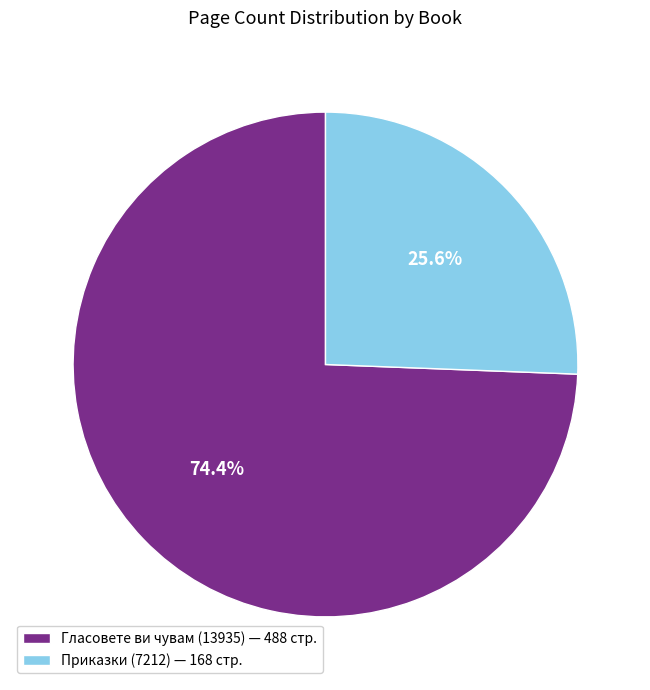

Approximately how many times larger is the value at Гласовете ви чувам (13935) compared to Приказки (7212)?

2.9